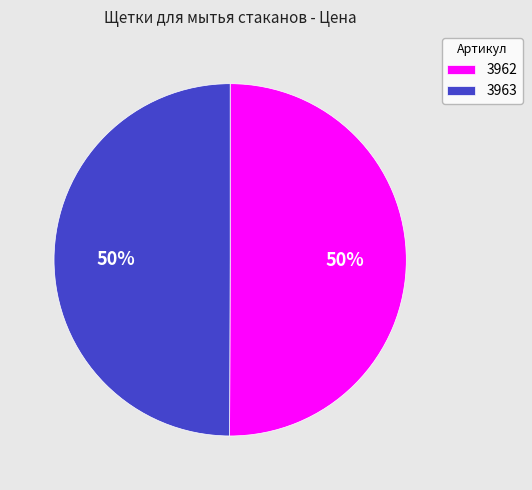

The 3962 slice represents 63% of the pie. True or false?

False